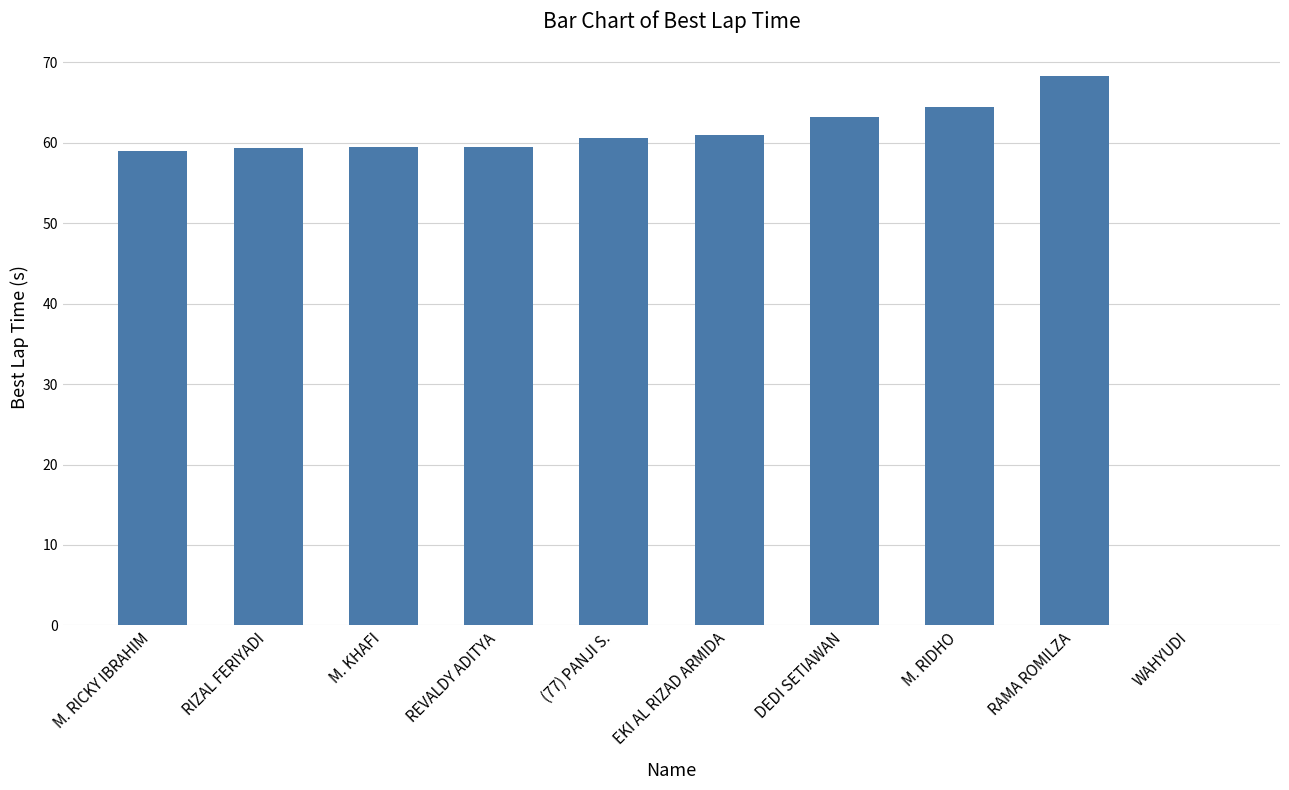

What is the sum of all values?

554.7